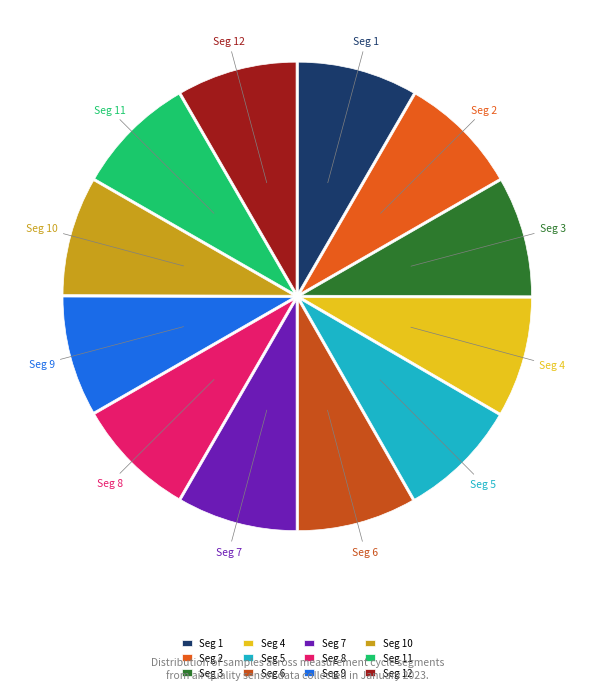

Does Seg 5 account for over 50% of the chart?

No